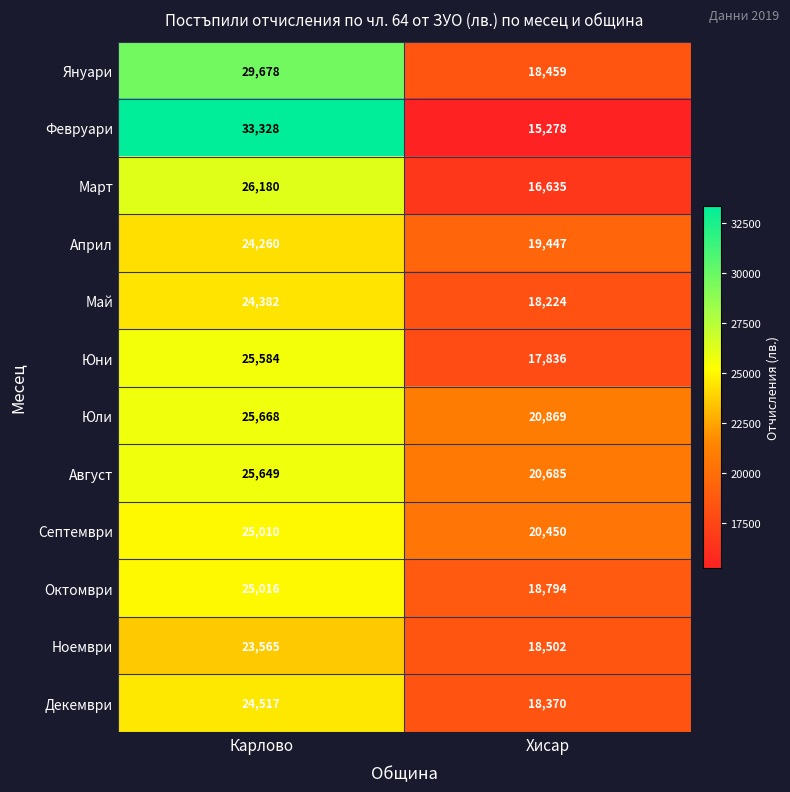

Rank the series by their maximum value, from highest to lowest.

Февруари, Януари, Март, Юли, Август, Юни, Октомври, Септември, Декември, Май, Април, Ноември